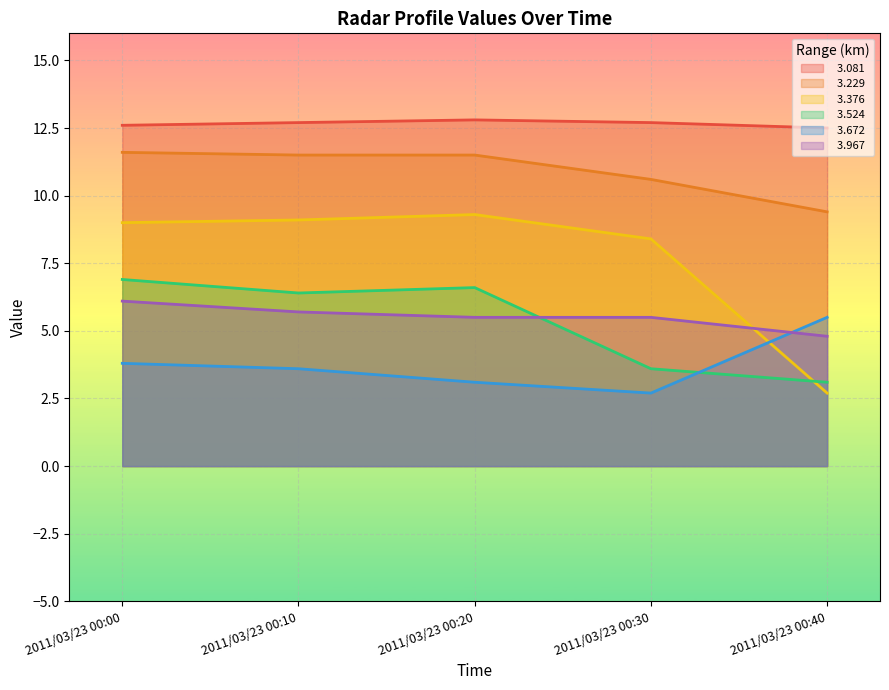

What is the sum of the   3.081 values at 2011/03/23 00:30 and 2011/03/23 00:00?

25.3